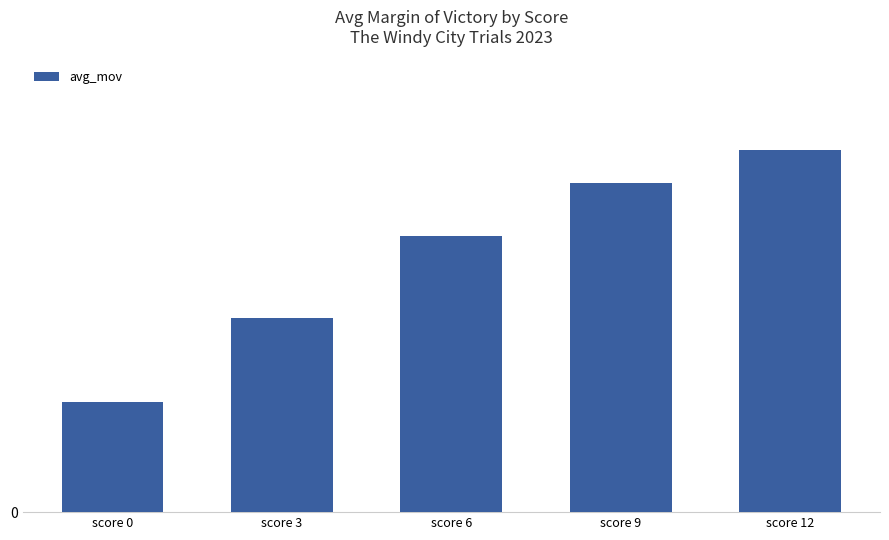

What is the value of the 3rd bar from the left?

60.3